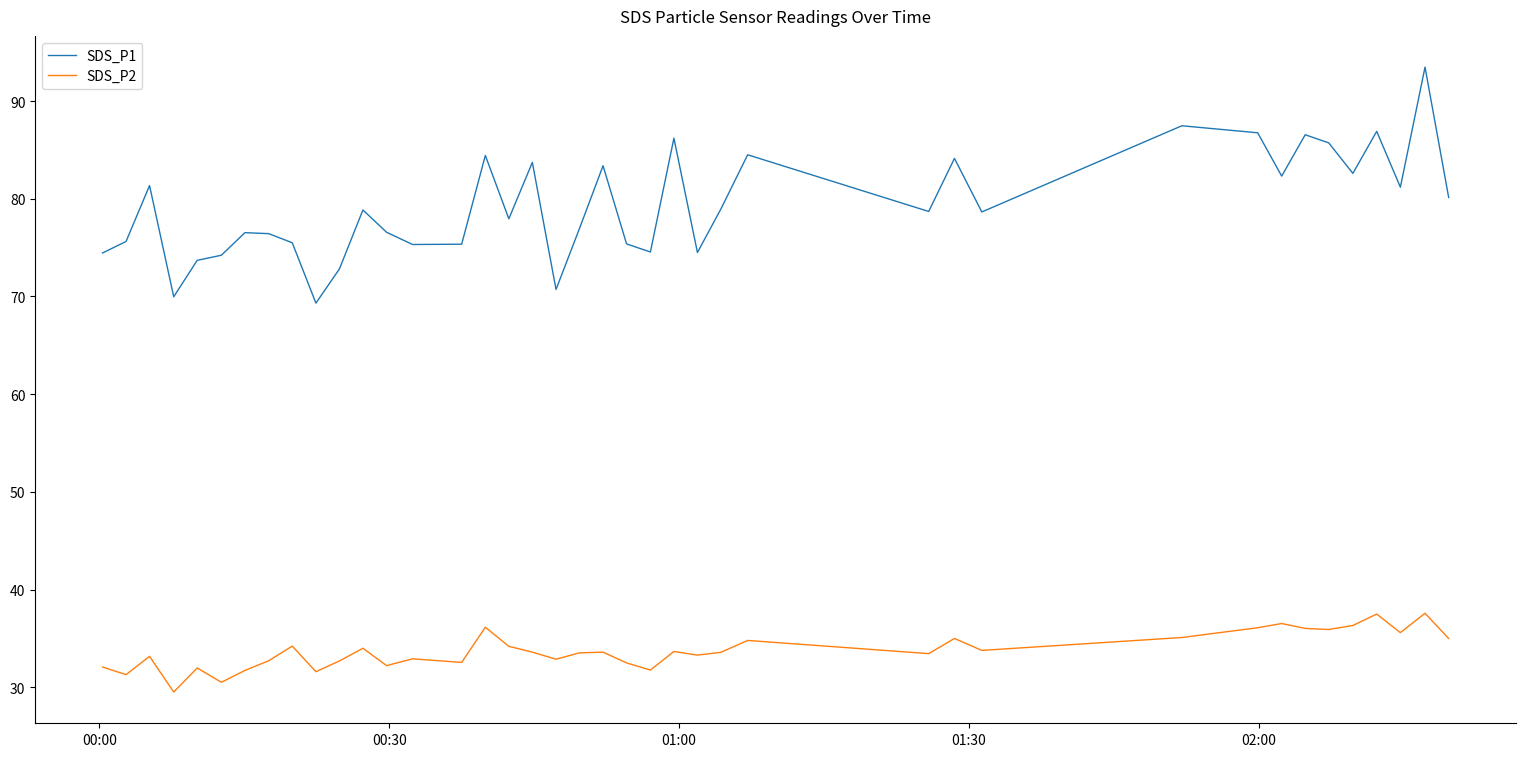

What is the difference between the second highest and second lowest values in the SDS_P1 series?

17.5